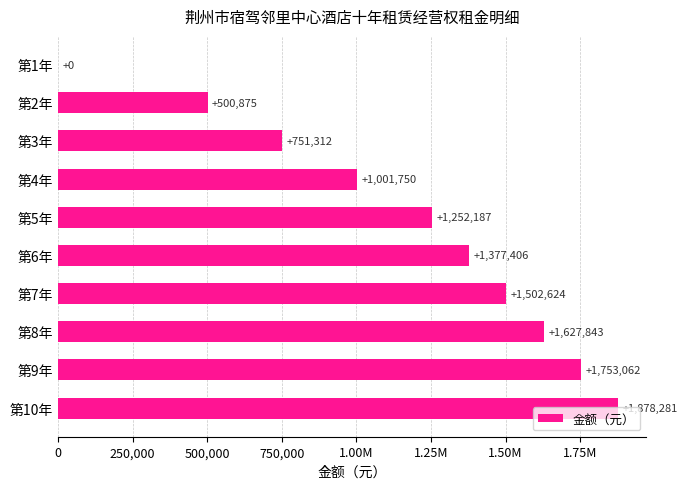

What is the average value?

1164533.9